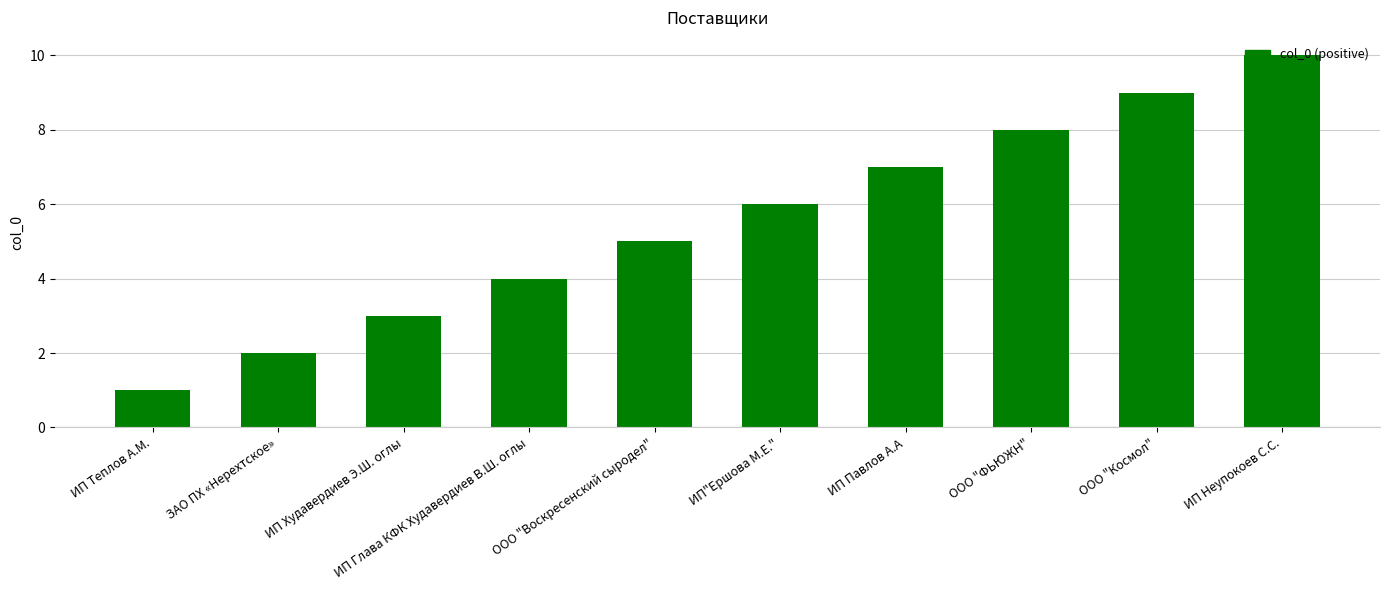

What is the ratio of the value at ЗАО ПХ «Нерехтское» to the value at ИП"Ершова М.Е."?

0.3